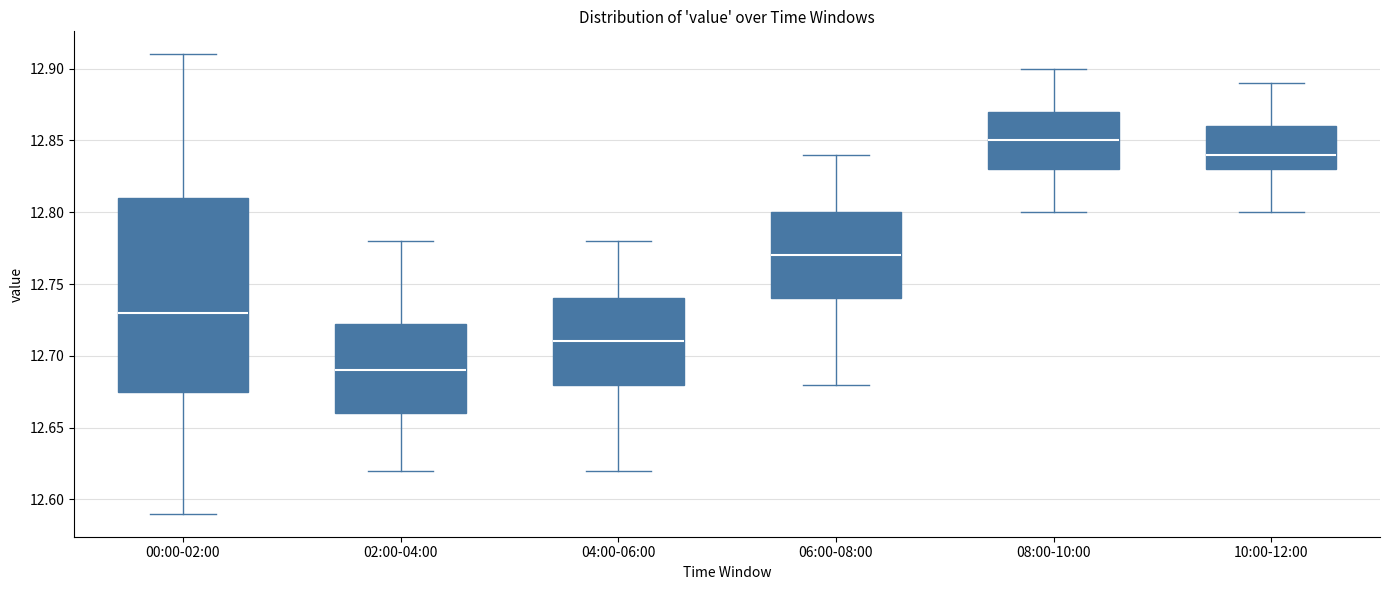

Comparing the boxes themselves (not the whiskers), which one is the tallest?

00:00-02:00